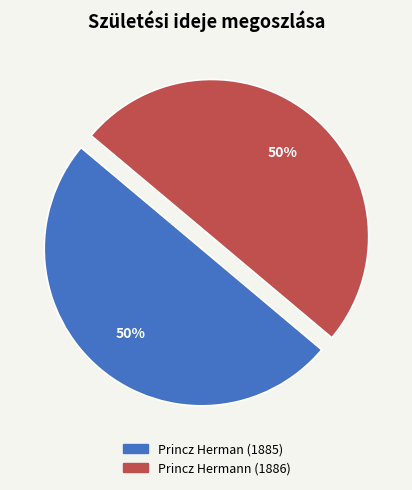

What is the ratio of the value at Princz Hermann (1886) to the value at Princz Herman (1885)?

1.0